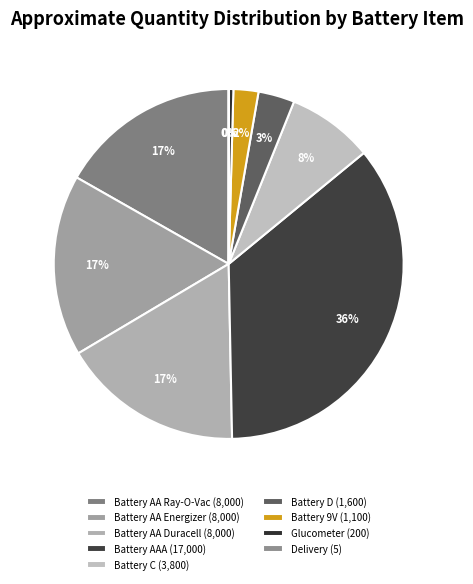

Rank the categories by value from highest to lowest.

Battery AAA Alkaline, Battery AA Alkaline - Ray-O-Vac, Battery AA Alkaline - Energizer, Battery AA Alkaline - Duracell, Battery C Alkaline, Battery D Alkaline, Battery 9 Volt Rectangular, Batteries Glucometer Cr2032, Small Order Delivery Charge